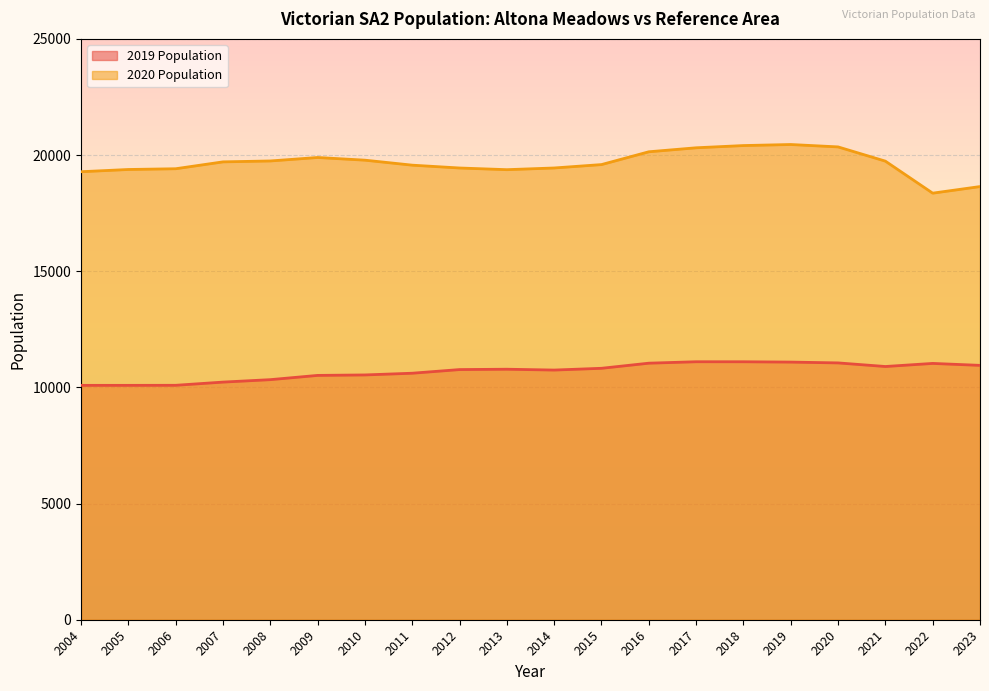

What is the spread (max minus min) of values at 2005?

9291